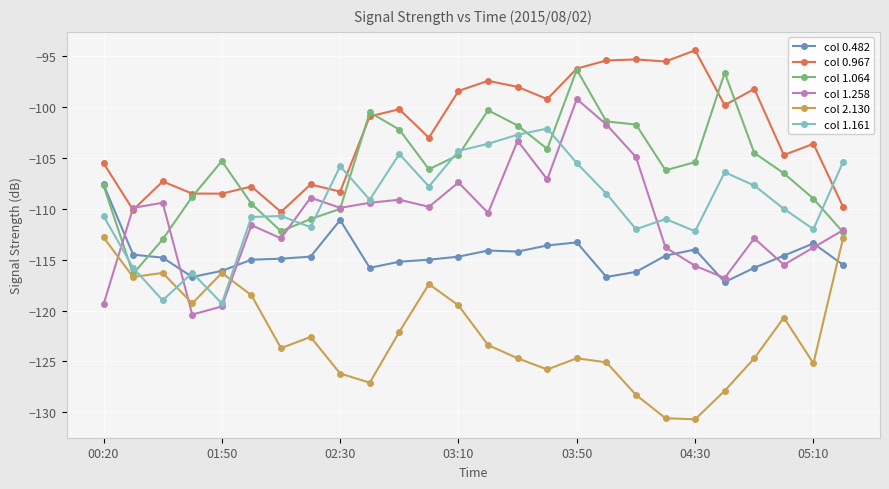

Which series has the largest total across all categories?

col 0.967